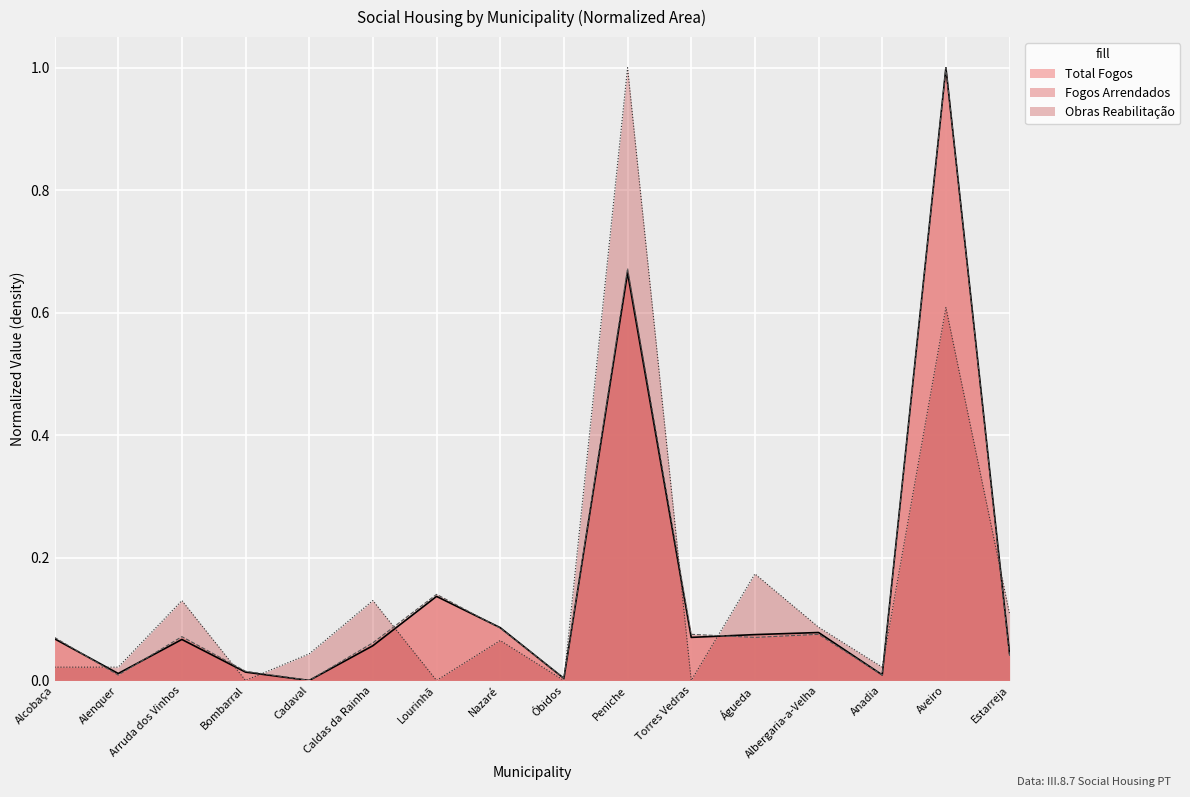

The value of Fogos Arrendados at Óbidos is 0.0. True or false?

False